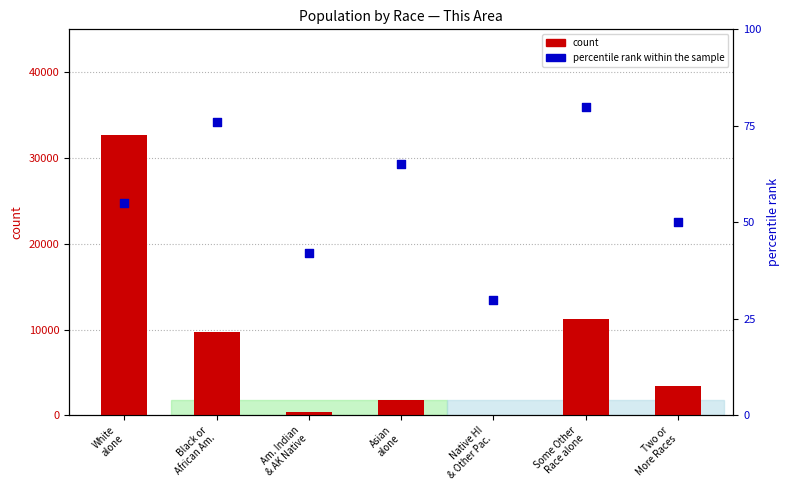

What are all the series names shown in the legend?

count, percentile rank within the sample